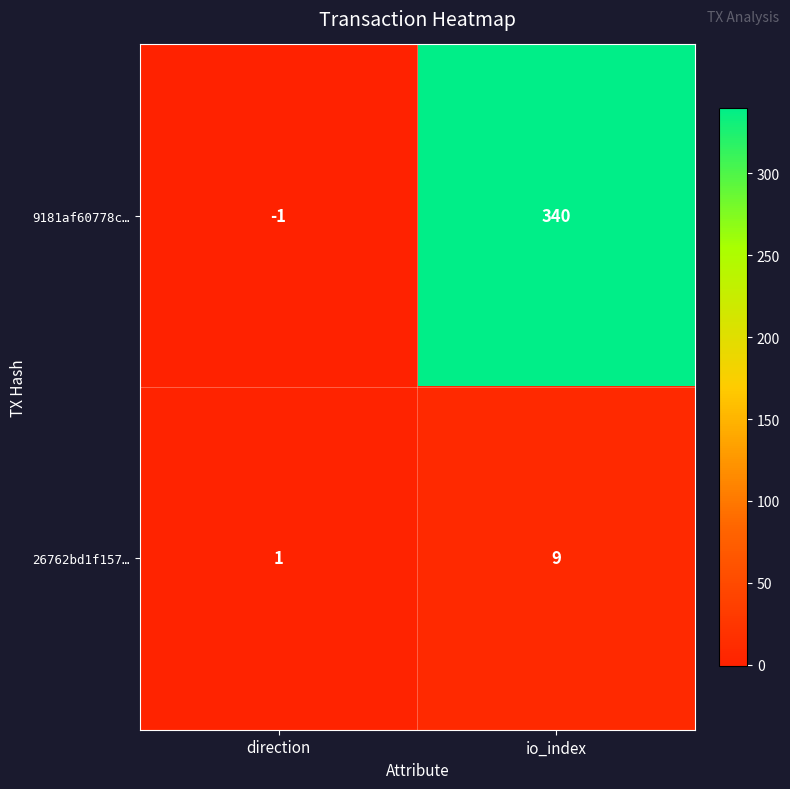

List the series in order of their peak value, lowest first.

26762bd1f157…, 9181af60778c…